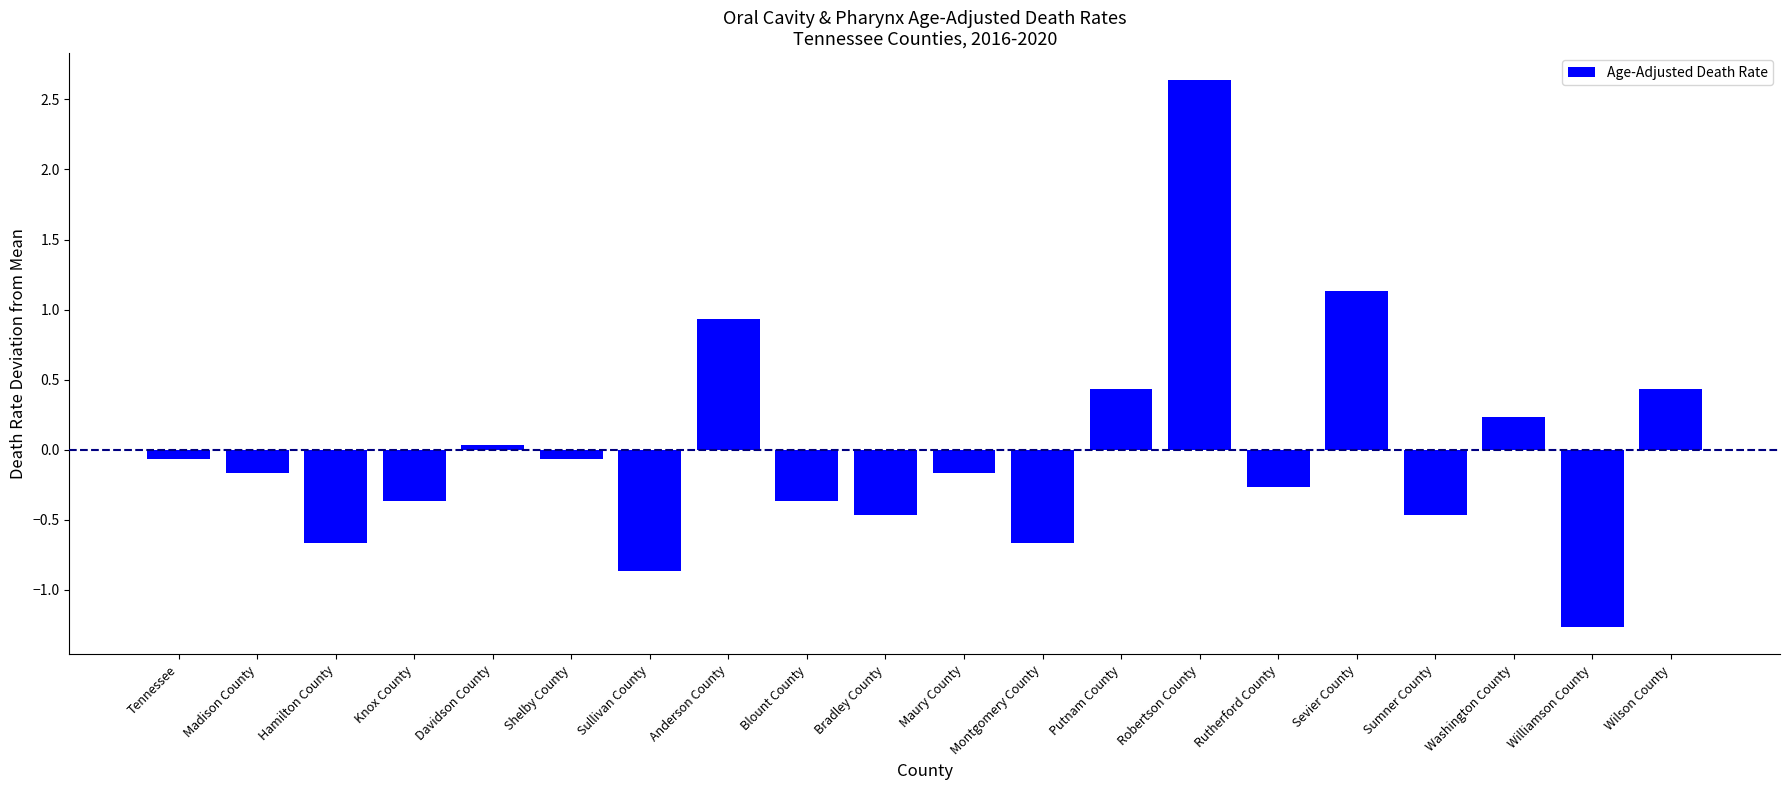

What is the minimum value shown in the chart?

-1.3